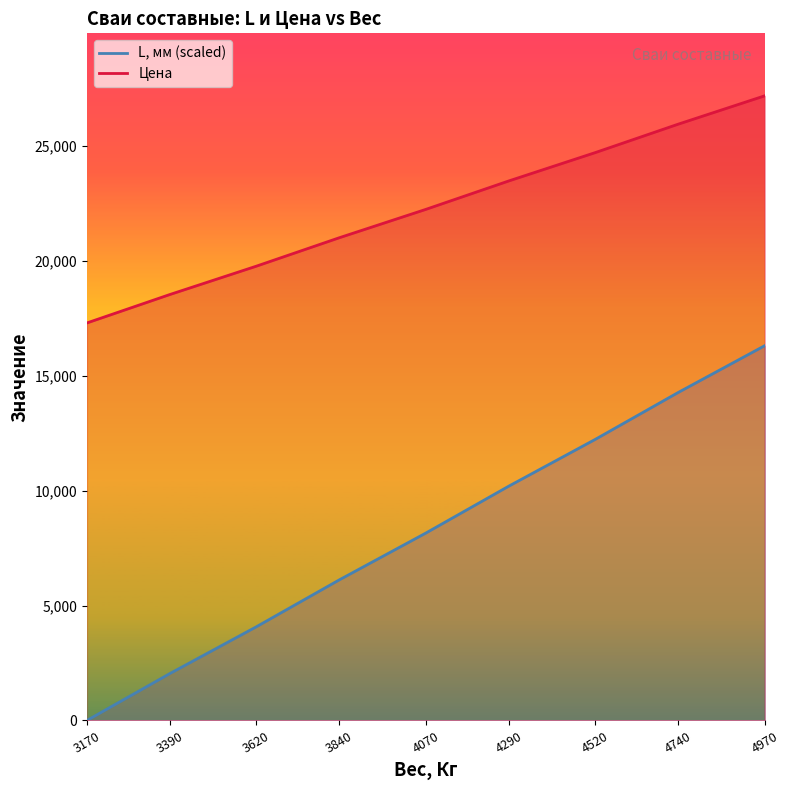

Where does the Цена series first go above 22230?

4290